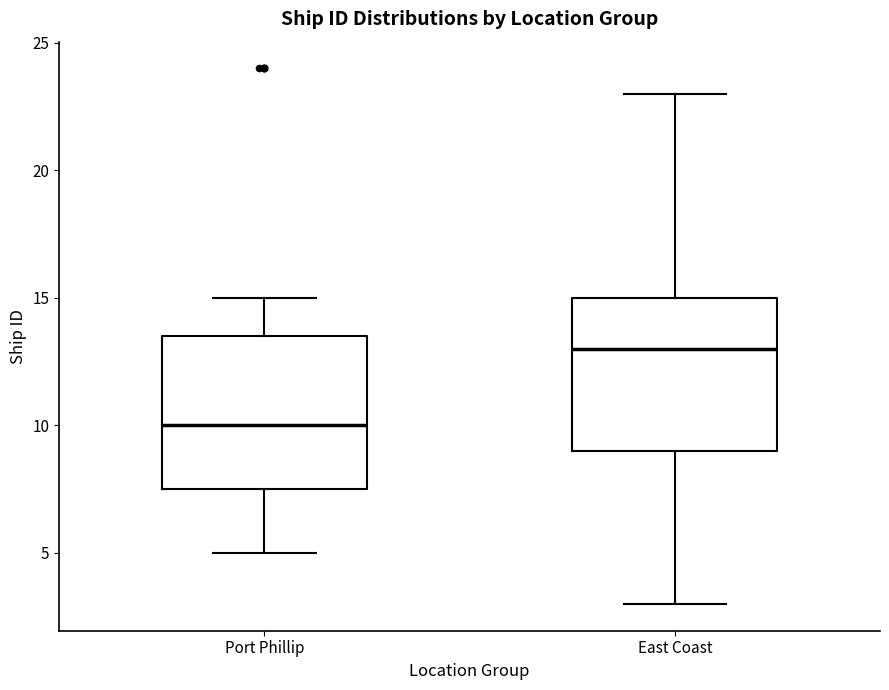

Which box's median line is the highest?

East Coast